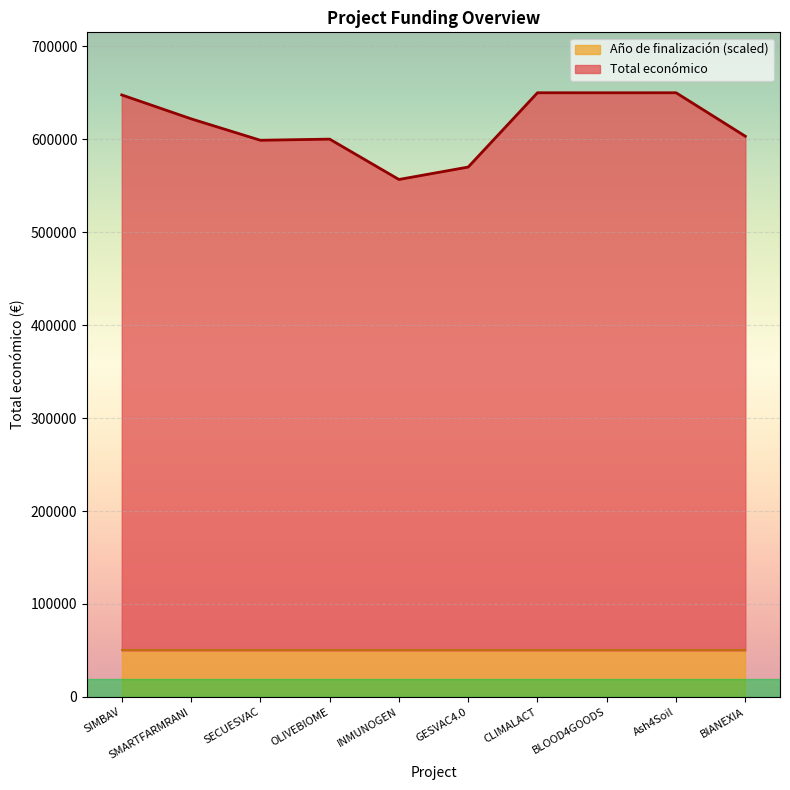

How many data points does each series have?

10